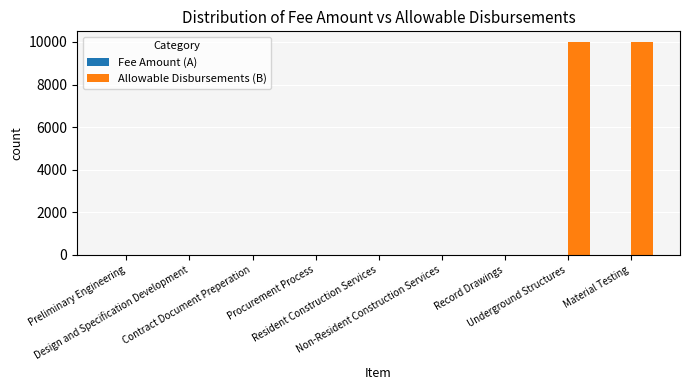

What is the sum of all values?

20000